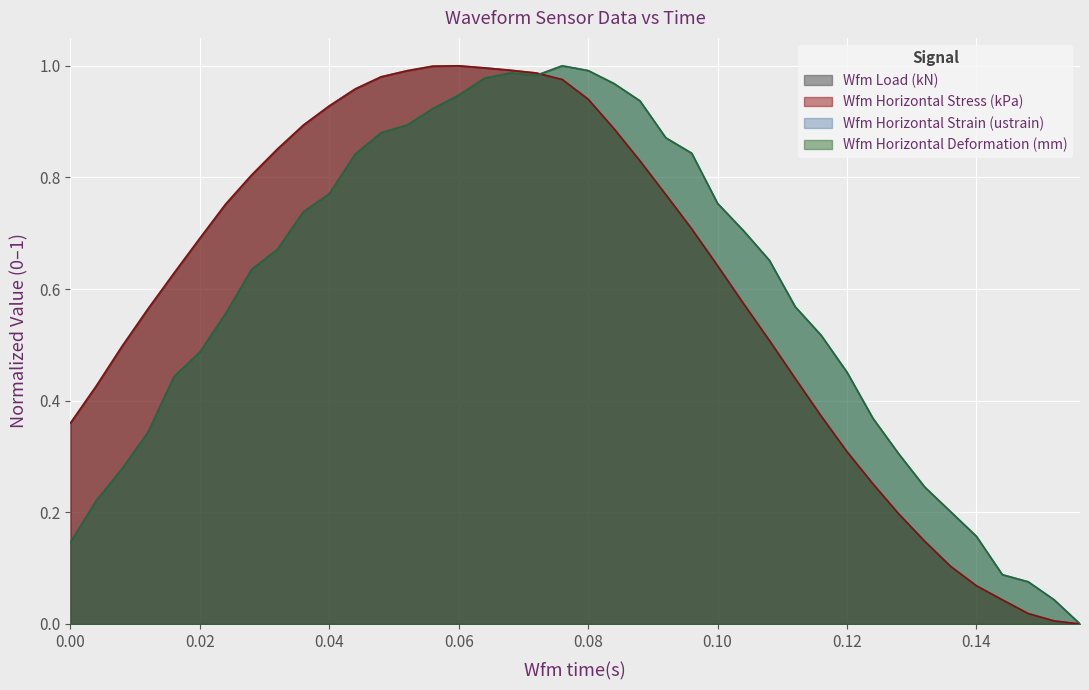

Which category has the highest value in the Wfm Load (kN) series?

0.06